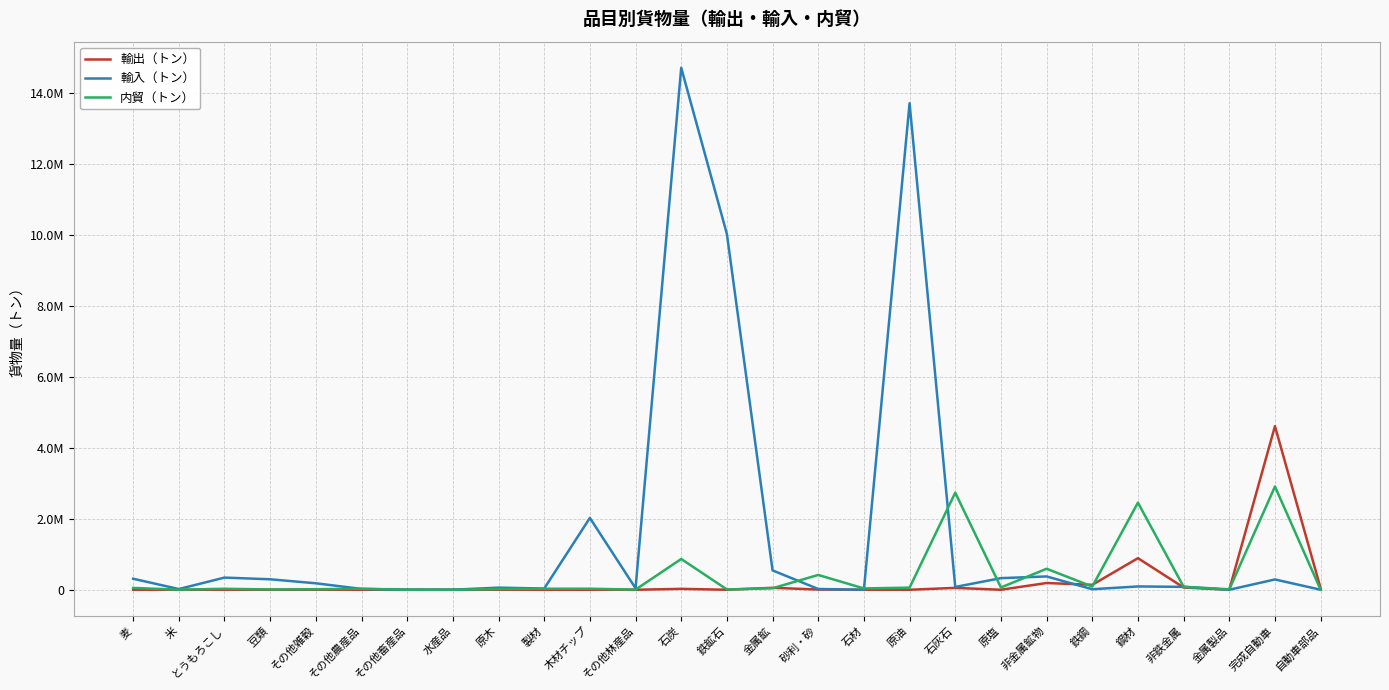

Reading right to left, list all the values displayed in this chart.

輸出（トン）: 39985.0	4614351.0	807.0	64245.0	890916.1	138638.0	190259.0	0.0	52800.0	0.0	0.0	6000.0	54950.0	0.0	25350.0	0.0	0.0	0.0	0.0	0.0	0.0	0.0	0.0	0.0	0.0	0.0	0.0
輸入（トン）: 511.0	290684.0	0.0	81403.0	93225.0	14949.0	375366.0	327705.0	78858.0	13724630.0	0.0	22000.0	546092.1	10037122.0	14725474.0	42560.0	2026471.0	34052.0	59430.0	1716.0	3046.0	23319.0	182551.0	295366.0	343192.0	20000.0	310811.4
内貿（トン）: 817.0	2912830.0	12240.0	85073.6	2456353.9	90995.8	592048.0	64378.0	2737704.0	59691.9	37080.0	417724.0	42522.0	8573.0	868213.7	3990.0	29424.0	28547.0	18427.0	0.0	1500.0	28698.0	14088.0	9205.0	27242.0	2730.0	51396.0